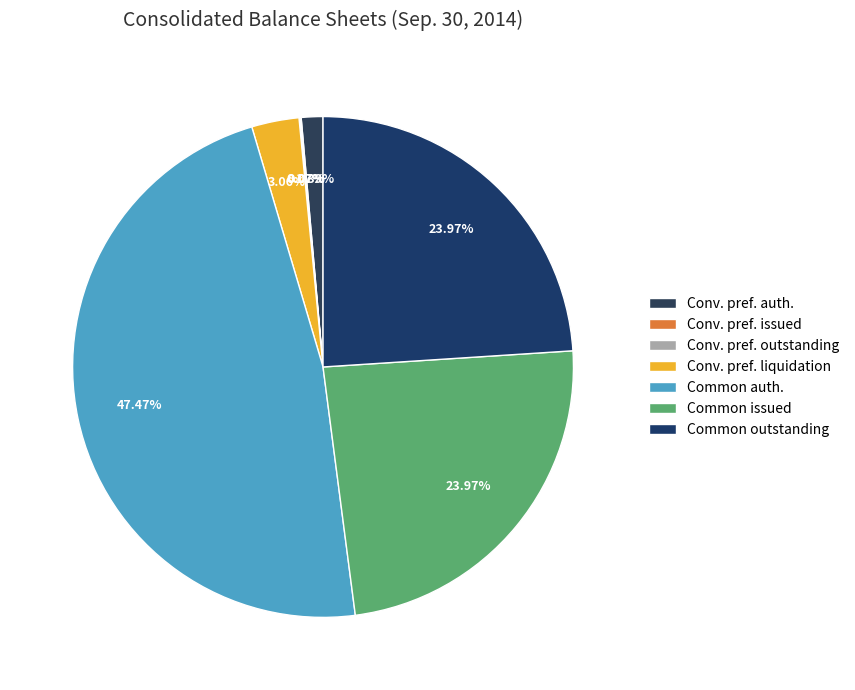

Which category has the biggest portion of the pie?

Common auth.